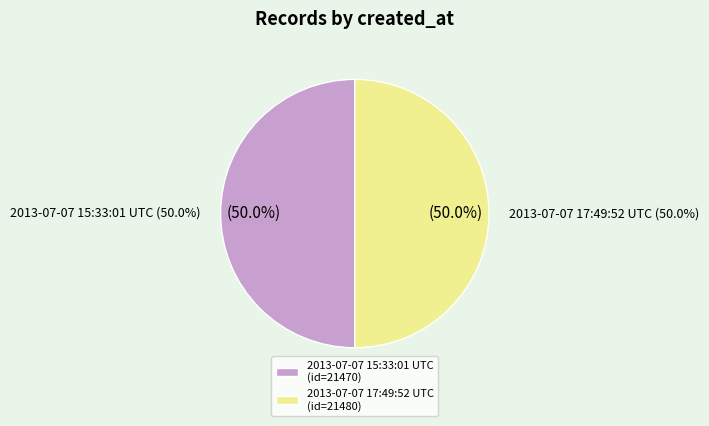

Which has a higher value, 2013-07-07 17:49:52 UTC or 2013-07-07 15:33:01 UTC?

2013-07-07 17:49:52 UTC